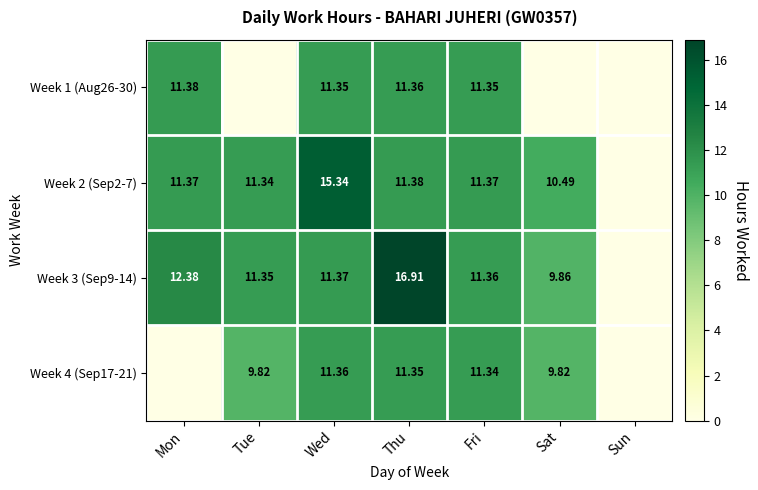

List the labels in order of Week 2 (Sep2-7) value, smallest first.

Sun, Sat, Tue, Mon, Fri, Thu, Wed